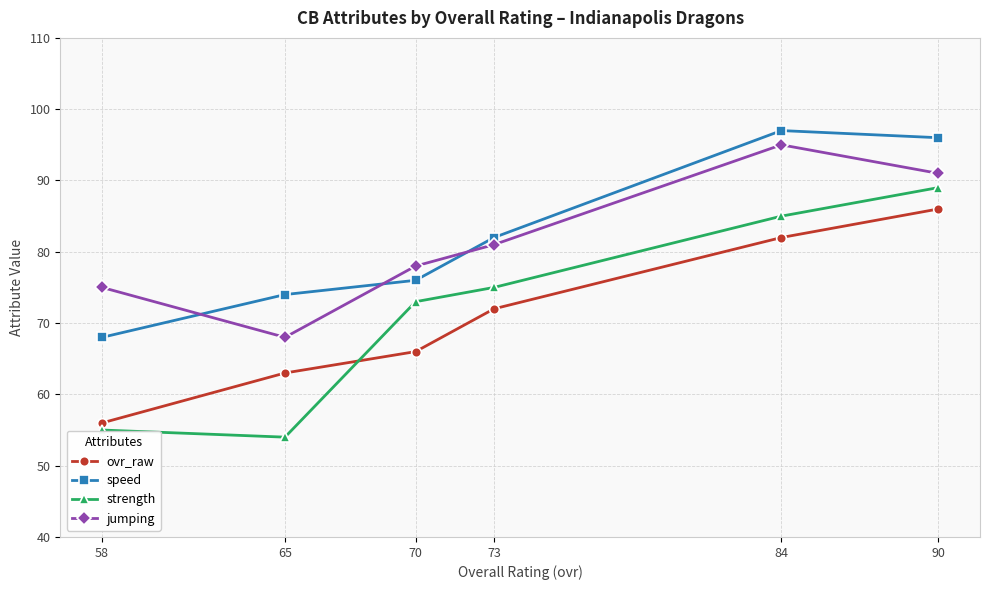

At which category is the sum across all series the highest?

90